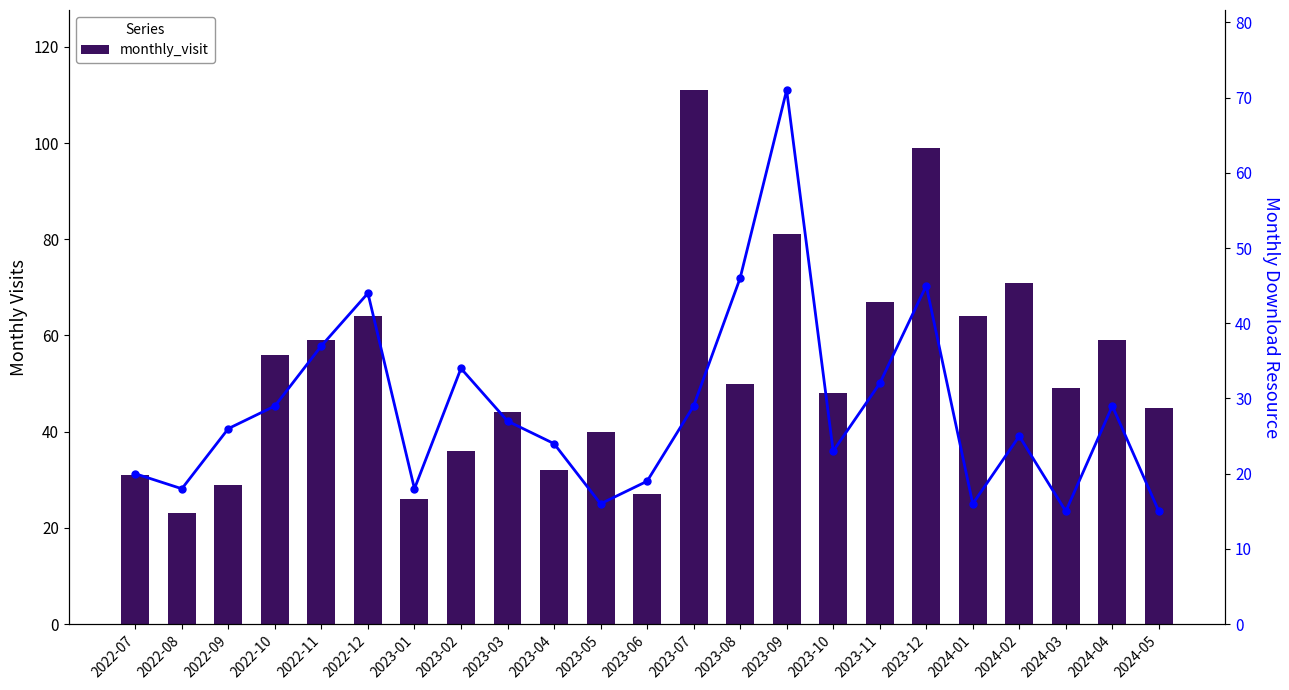

What is the difference between the monthly_visit values at 2022-11 and 2022-10?

3